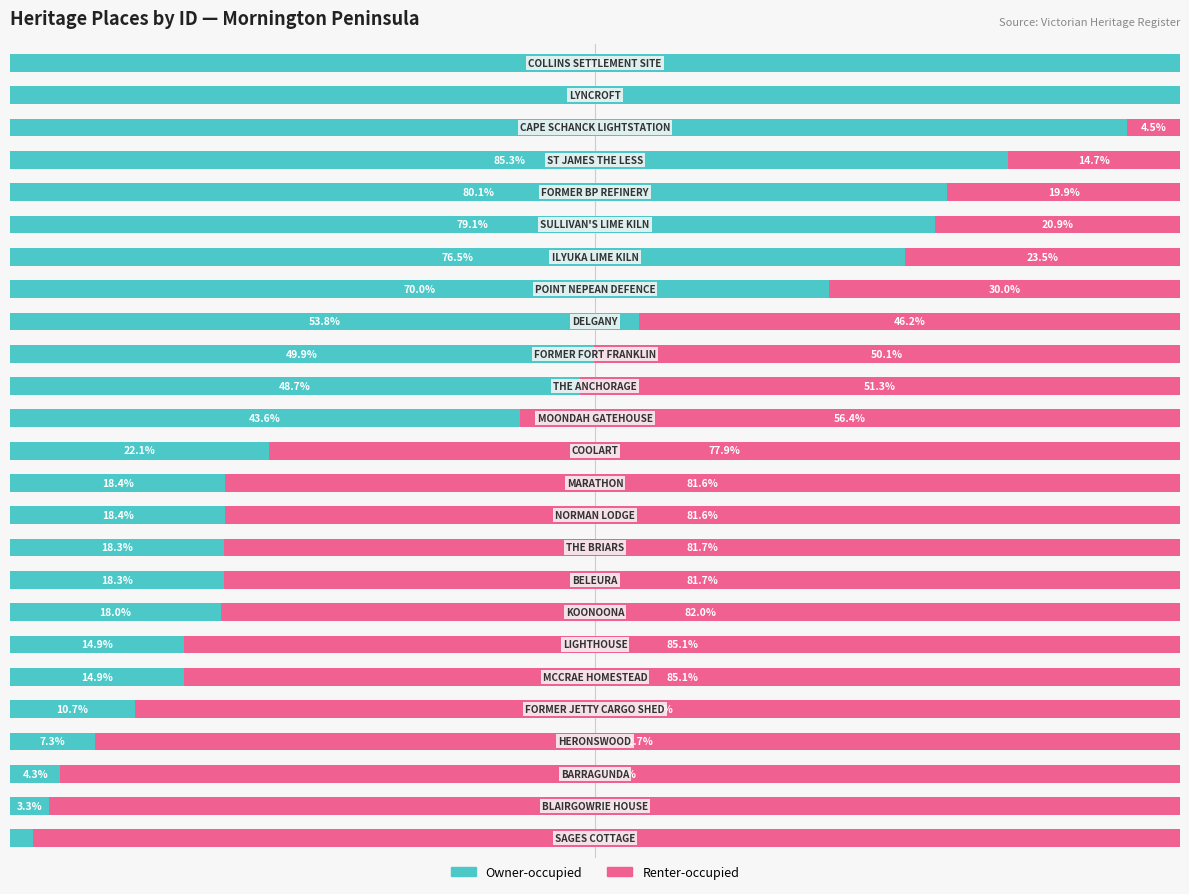

What are all the series names shown in the legend?

Owner-occupied, Renter-occupied